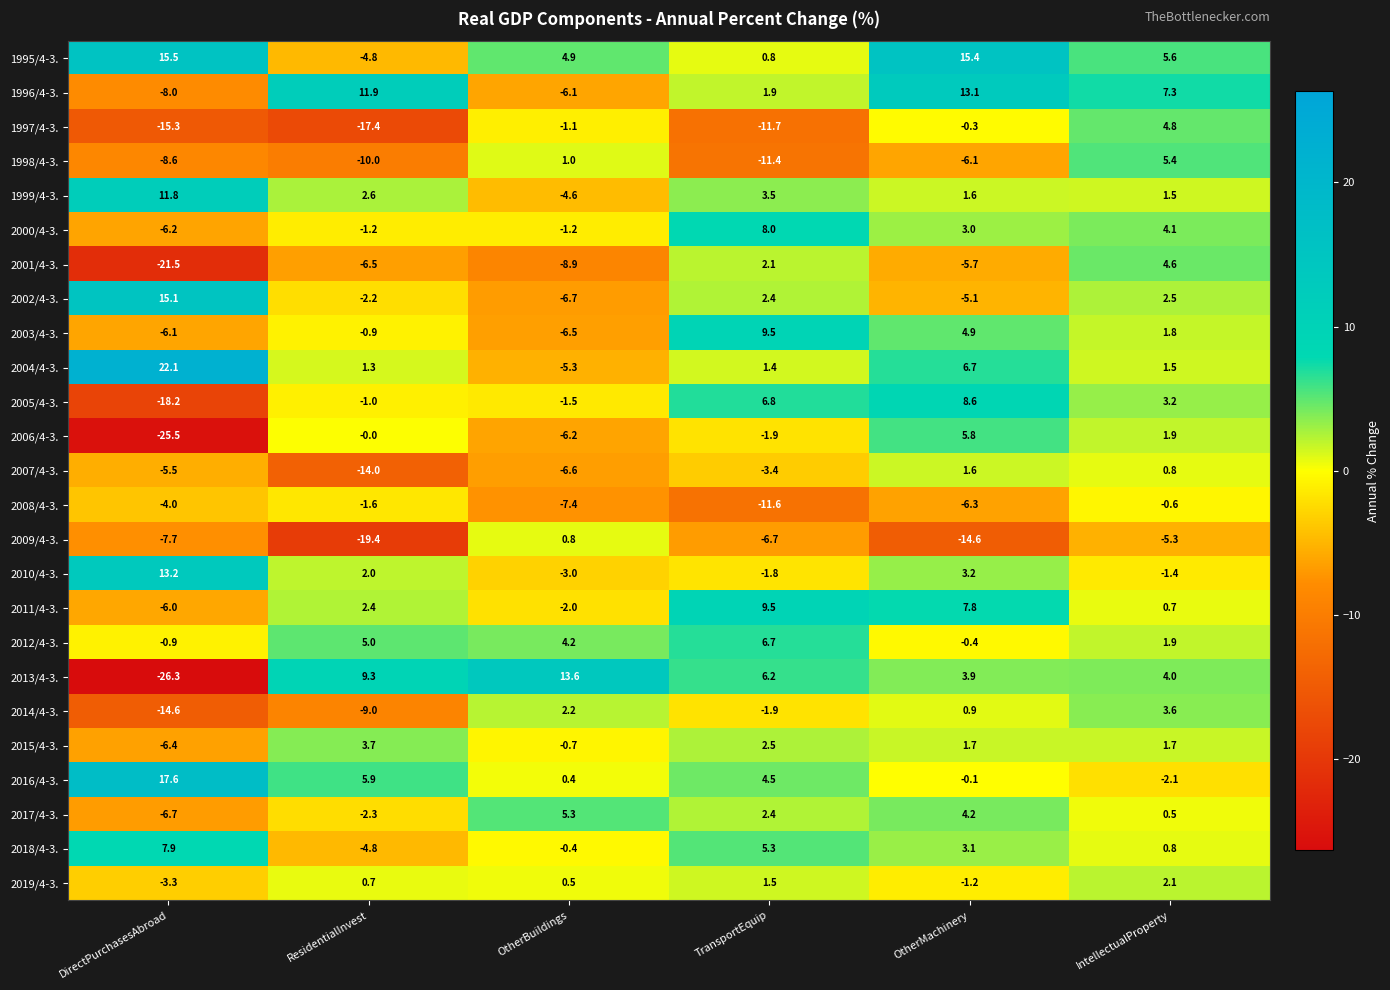

What is the total value across all series at ResidentialInvest?

-50.3